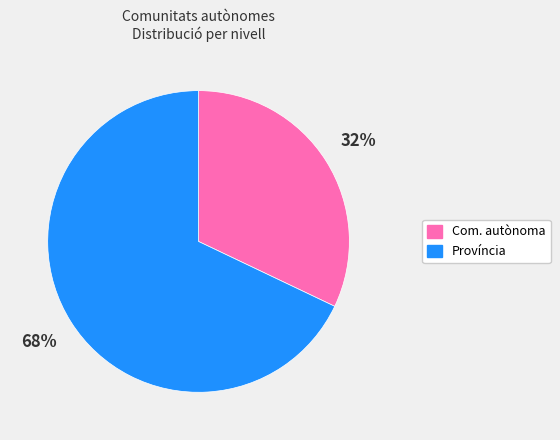

Approximately how many times larger is the value at Com. autònoma compared to Província?

0.5